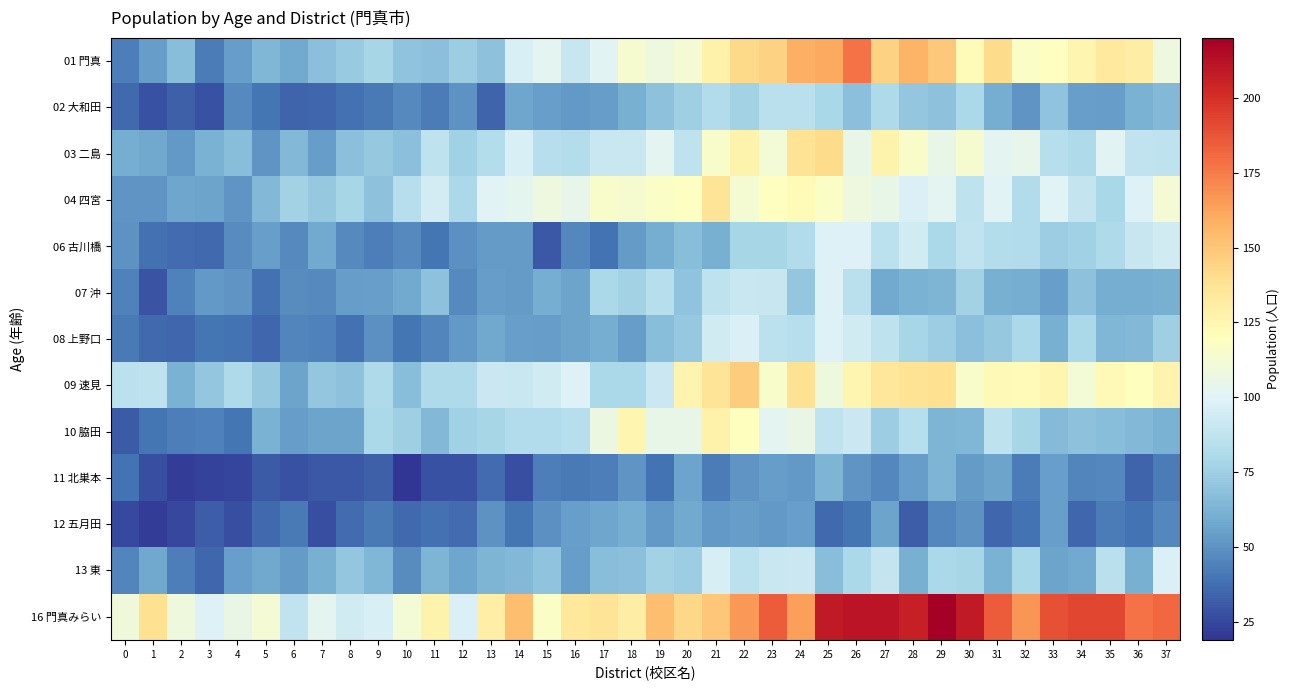

What is the difference between the highest and lowest values at 11?

99